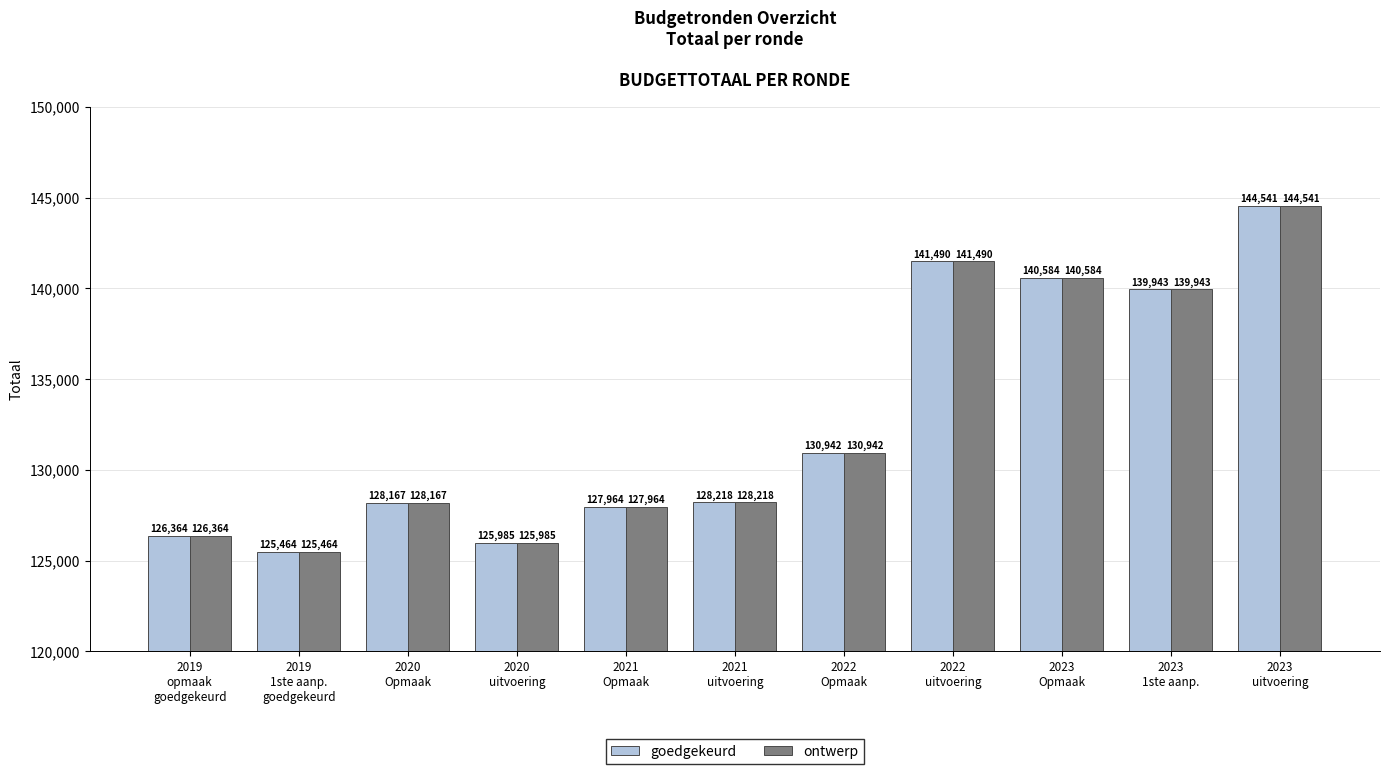

At how many categories does at least one series exceed 126161?

9